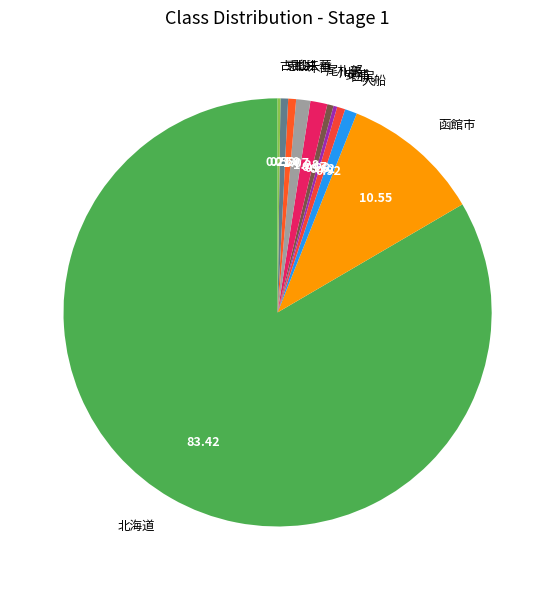

Is there a majority slice in this chart?

Yes